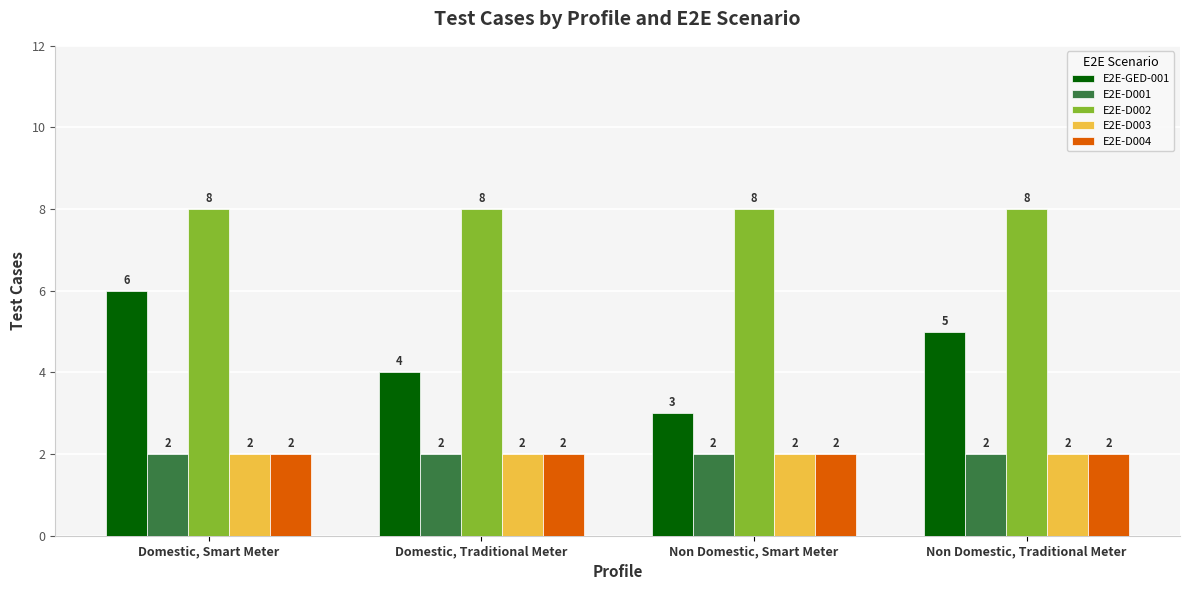

What position from the right is Domestic, Smart Meter?

4